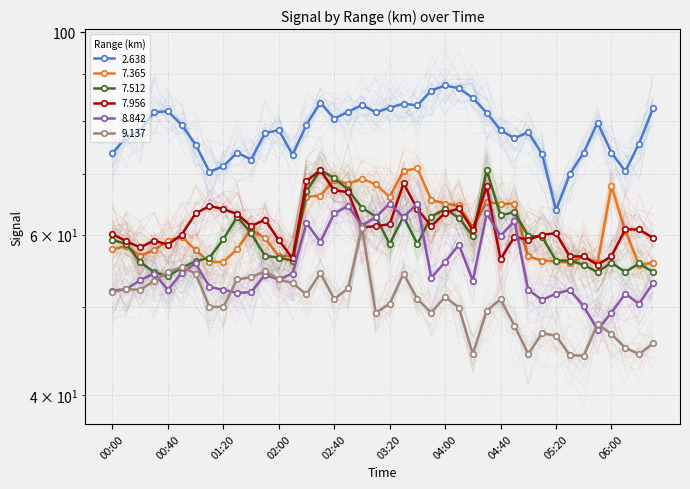

True or false:   8.842 has more than 0 points higher than both neighbors.

True